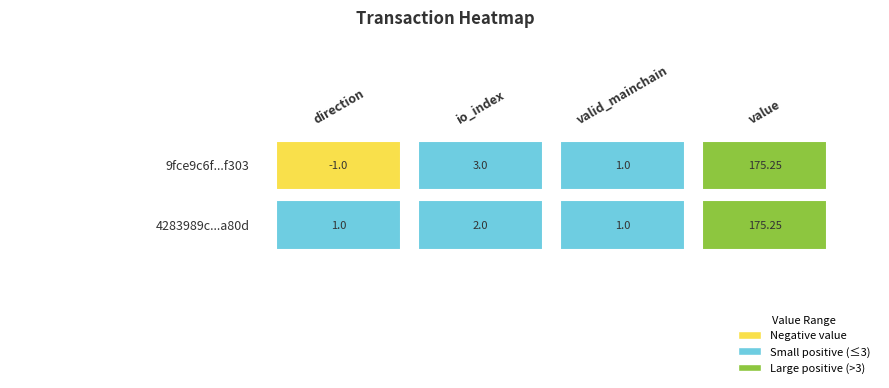

What is the difference between the 9fce9c6f48a6330eba8202b0b461ec0c5d7f303 values at valid_mainchain and io_index?

2.0